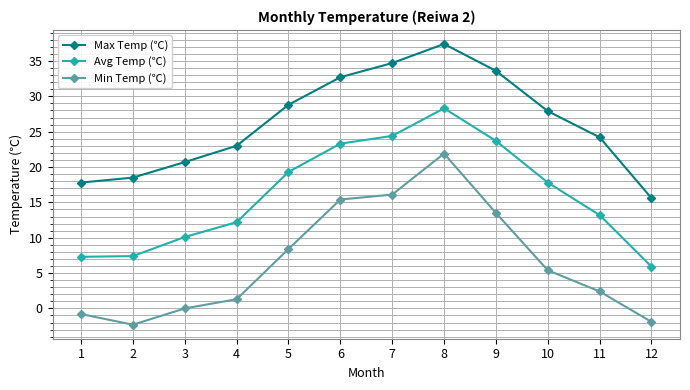

Where is the first local maximum for Min Temp (℃)?

8